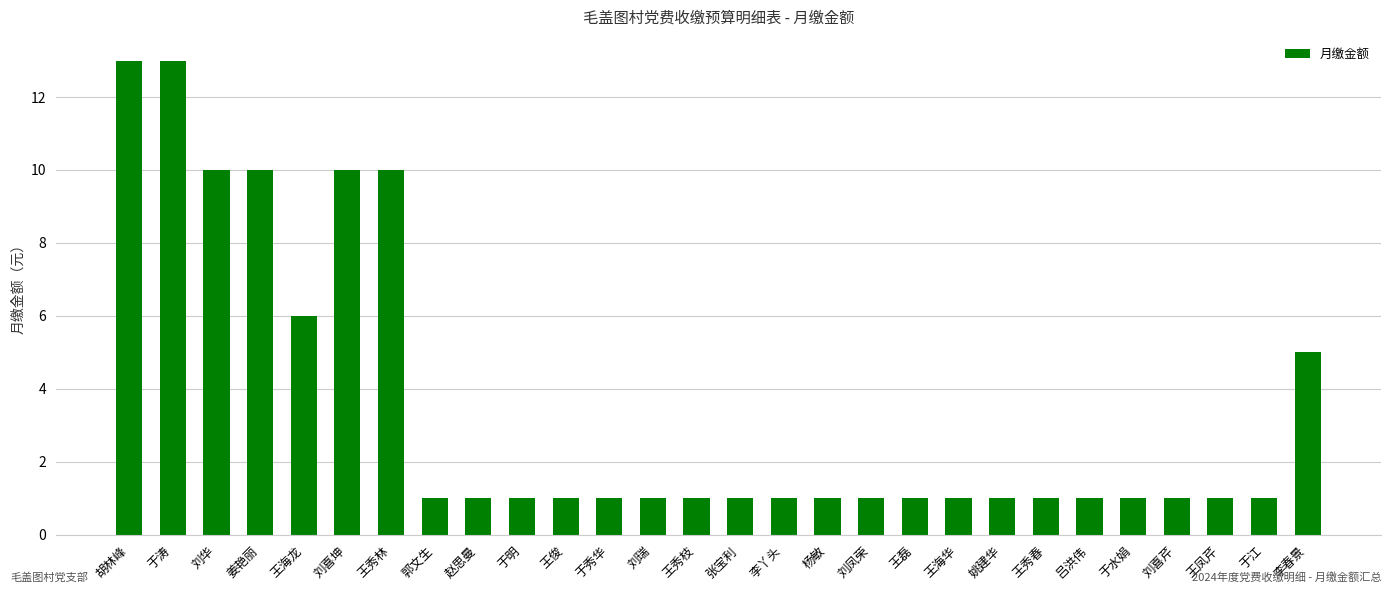

Are the bars horizontal?

No